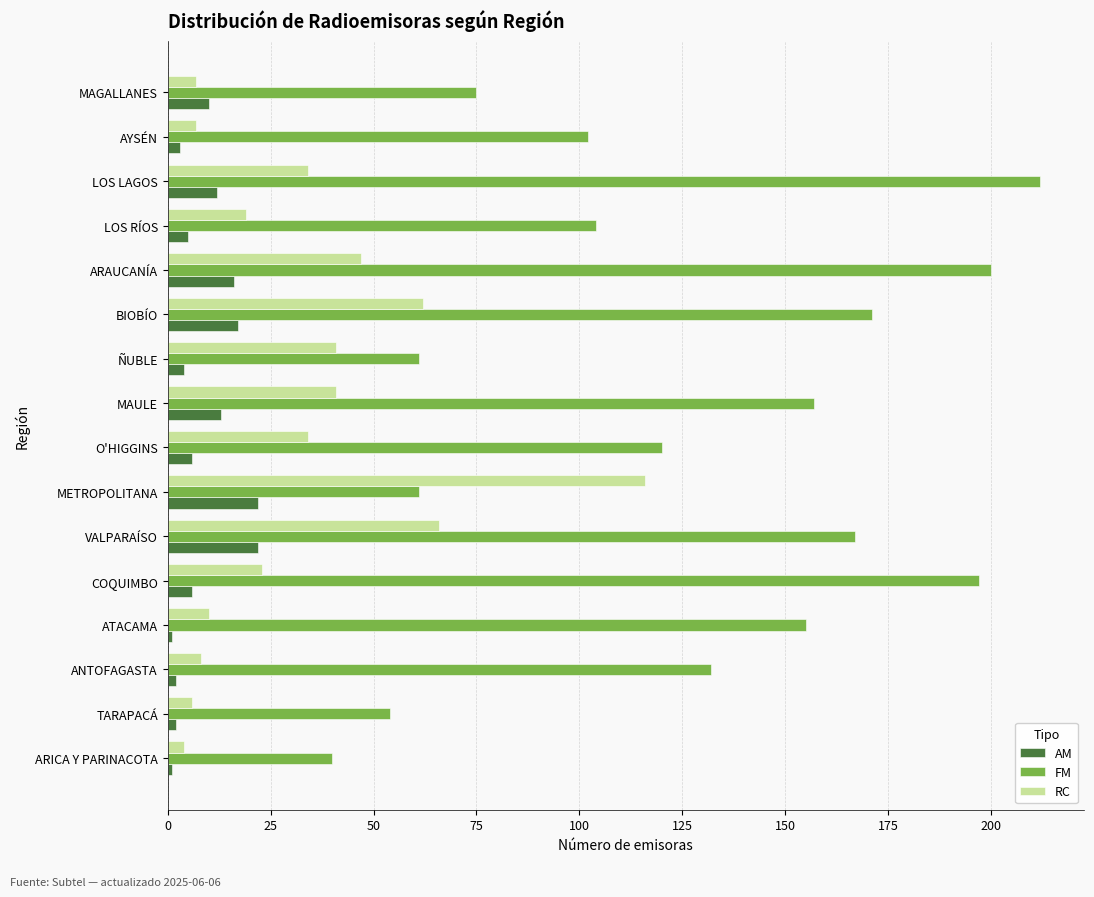

Which series has the largest total across all categories?

FM